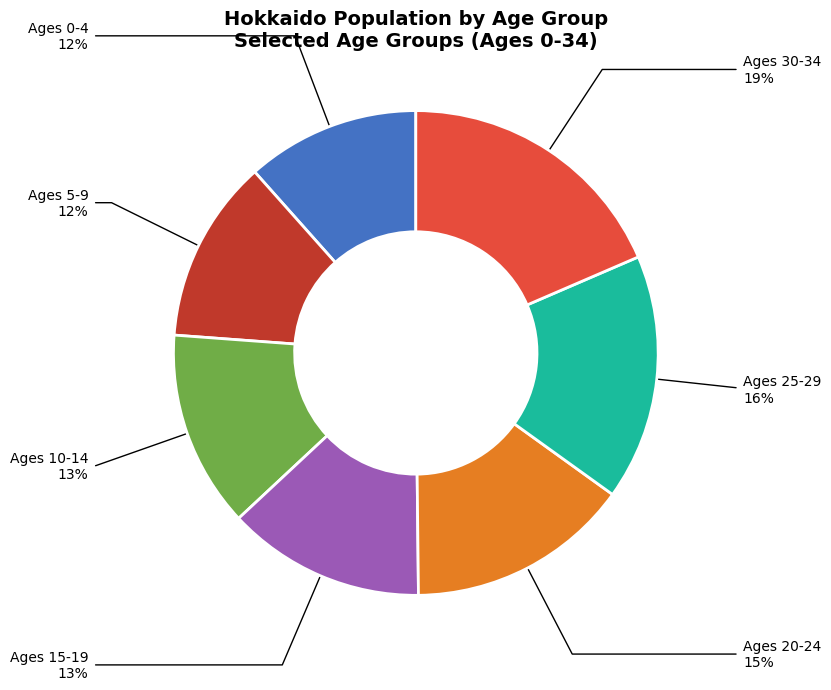

Is there a majority slice in this chart?

No